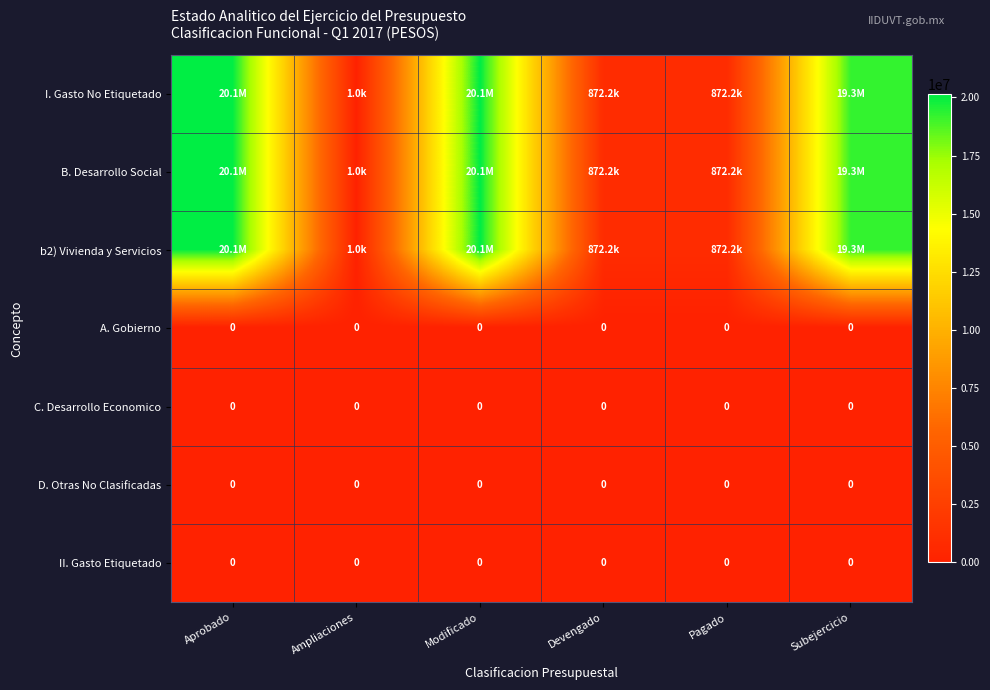

What is the sum of all B. Desarrollo Social values?

61262225.3